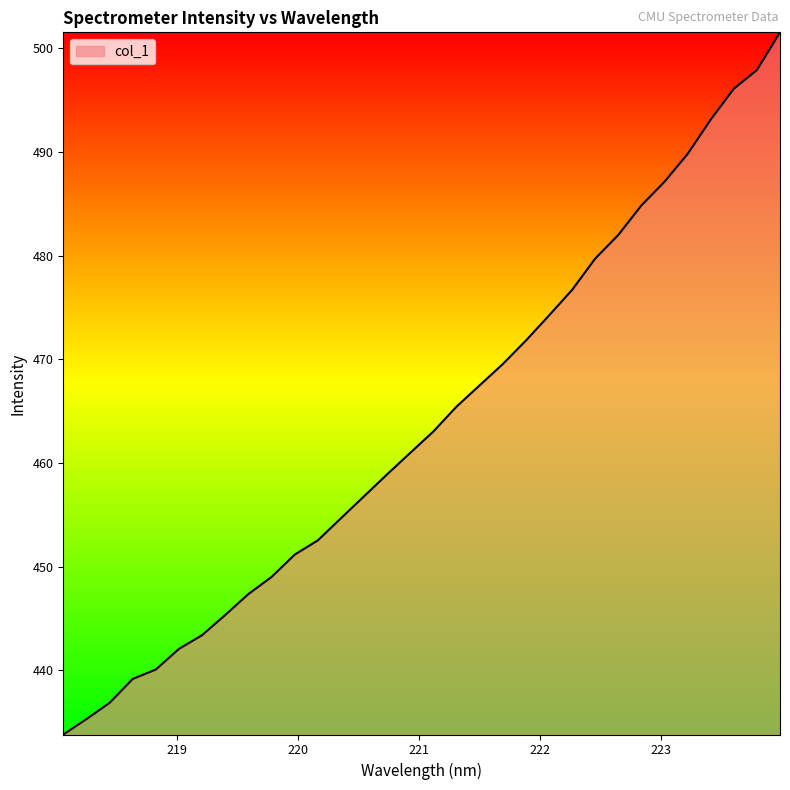

What is the smallest value displayed?

433.8